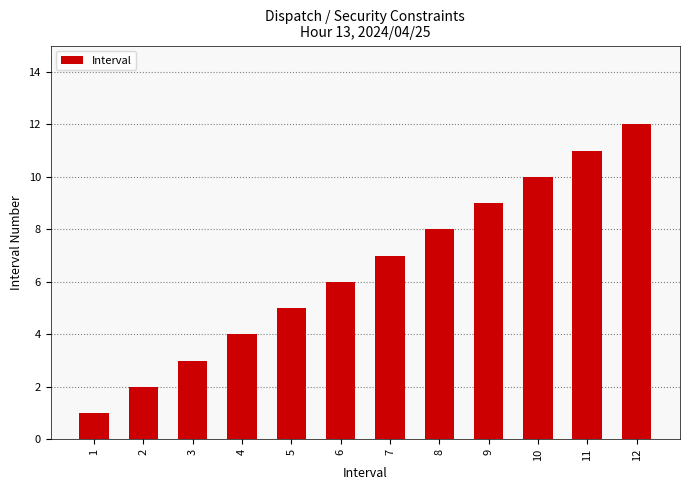

What is the difference between the maximum and second lowest values?

10